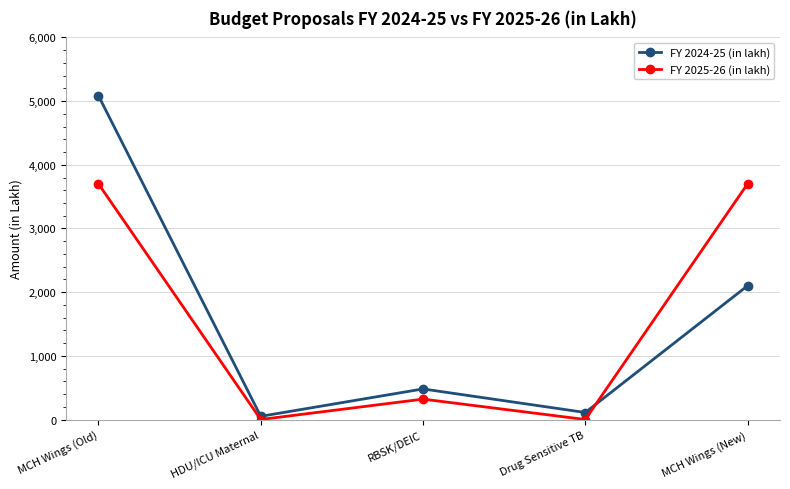

Is it true that FY 2025-26 (in lakh) equals 1637.6 at HDU/ICU Maternal?

False